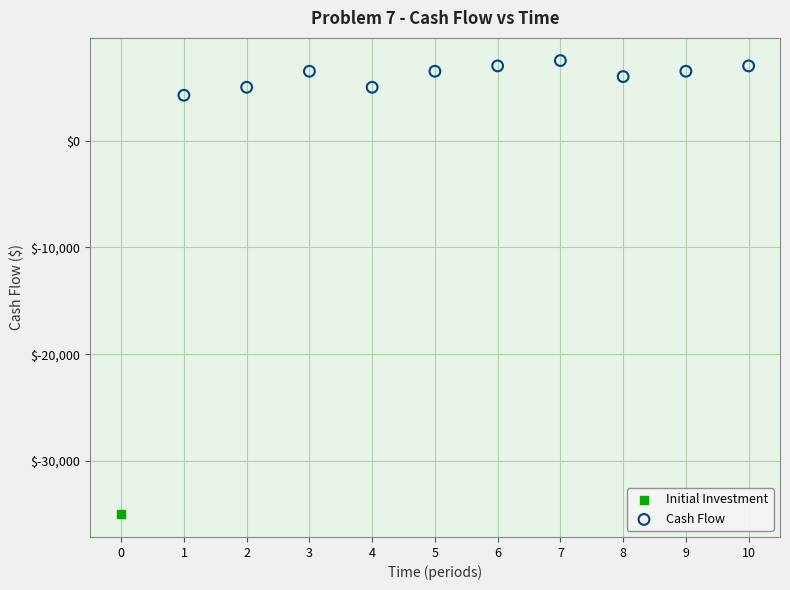

What are all the series names shown in the legend?

Initial Investment, Cash Flow